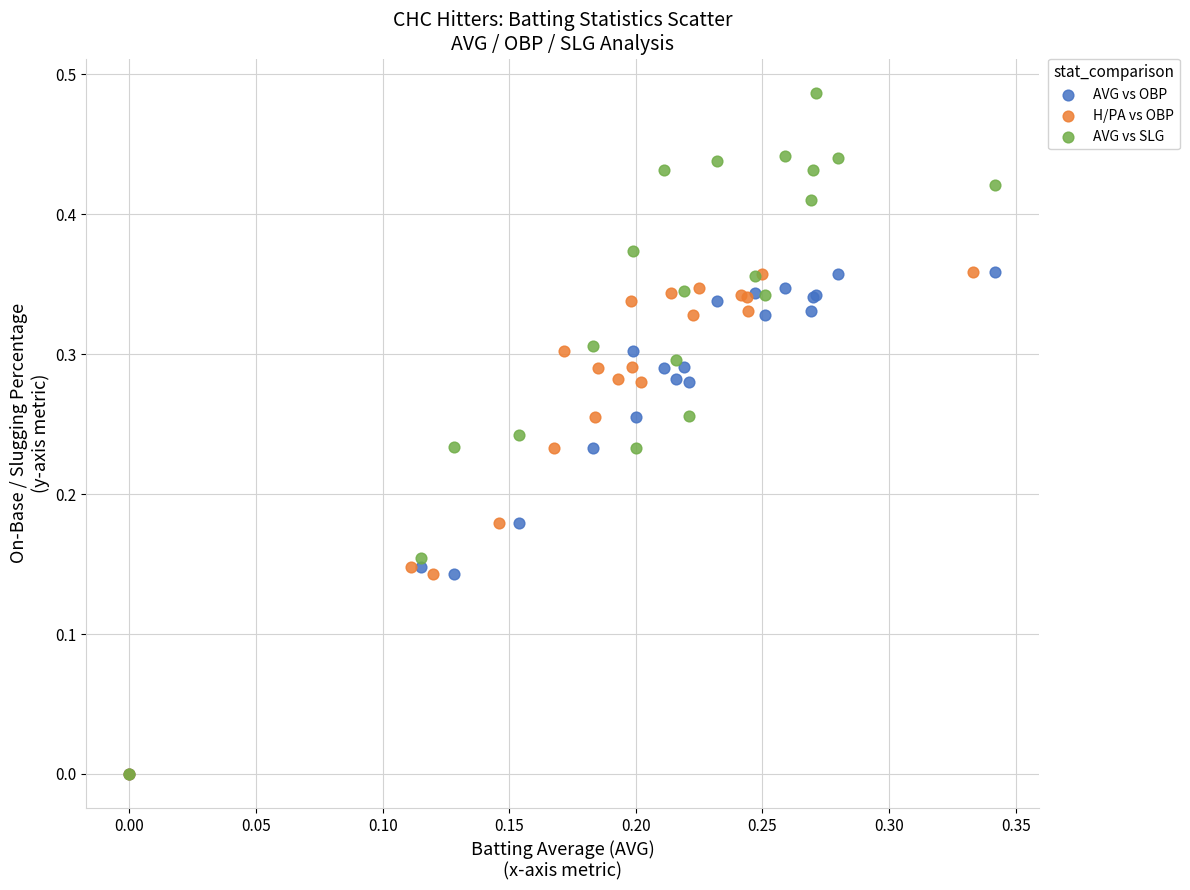

Which series has the widest spread of Y values?

AVG vs SLG